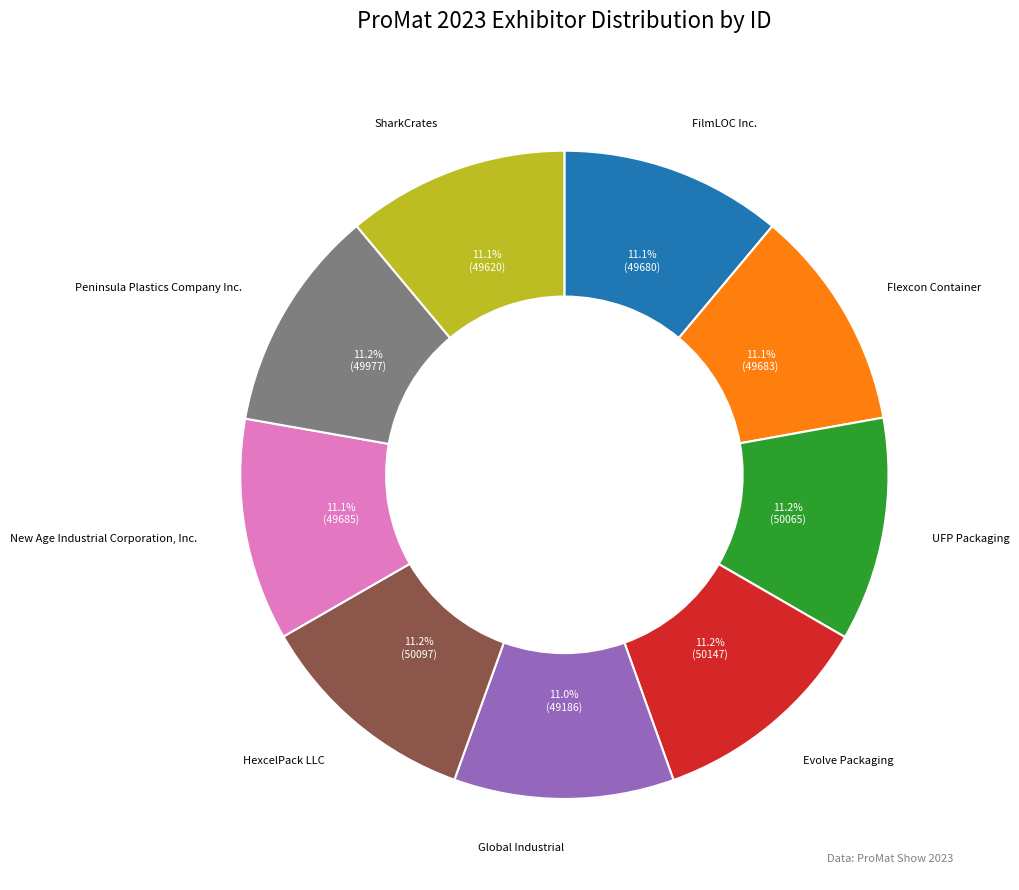

How many segments does this pie chart have?

9